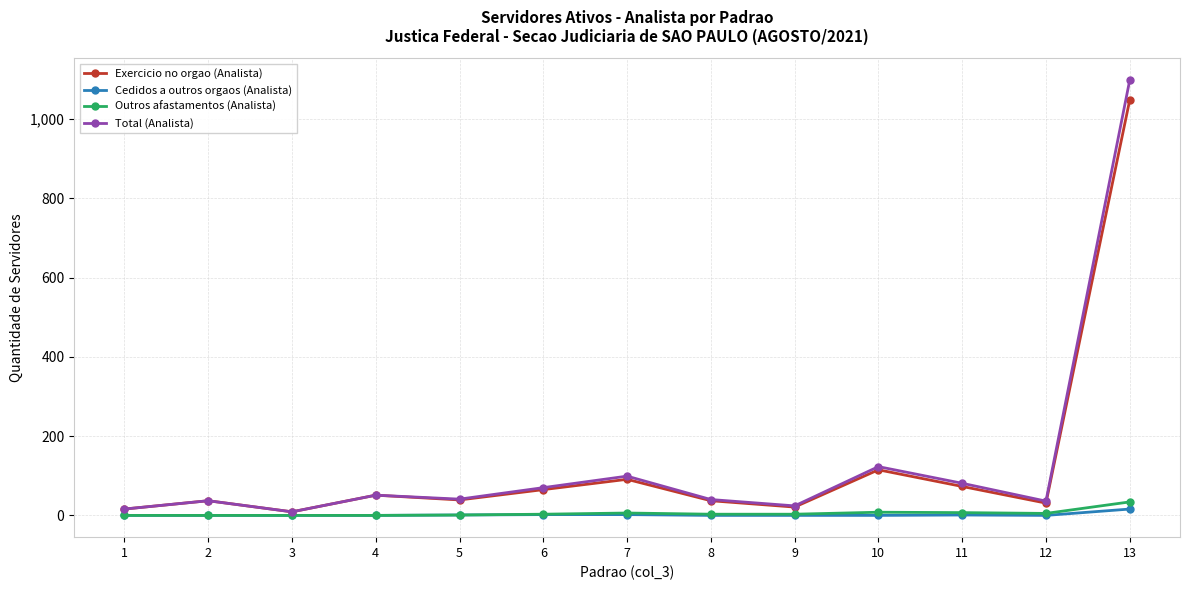

Where is Total (Analista) nearest to the value 553?

10